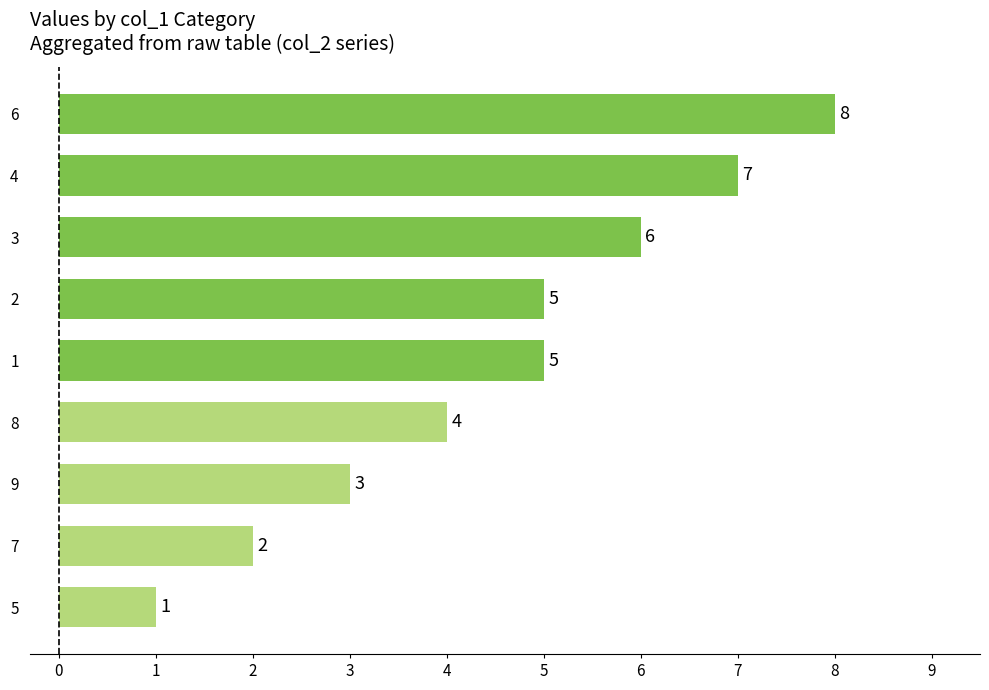

Reading top to bottom, extract all data points from this chart.

6=8	4=7	3=6	2=5	1=5	8=4	9=3	7=2	5=1